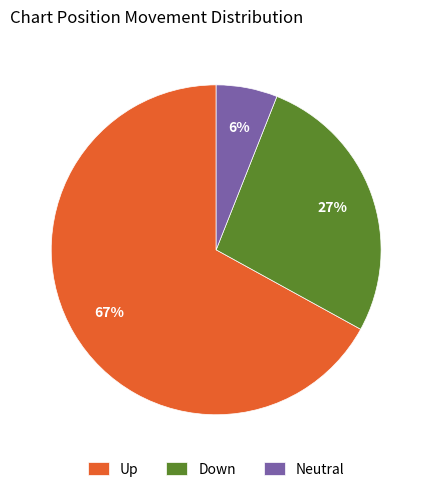

To the nearest percent, what is the average slice percentage?

33%